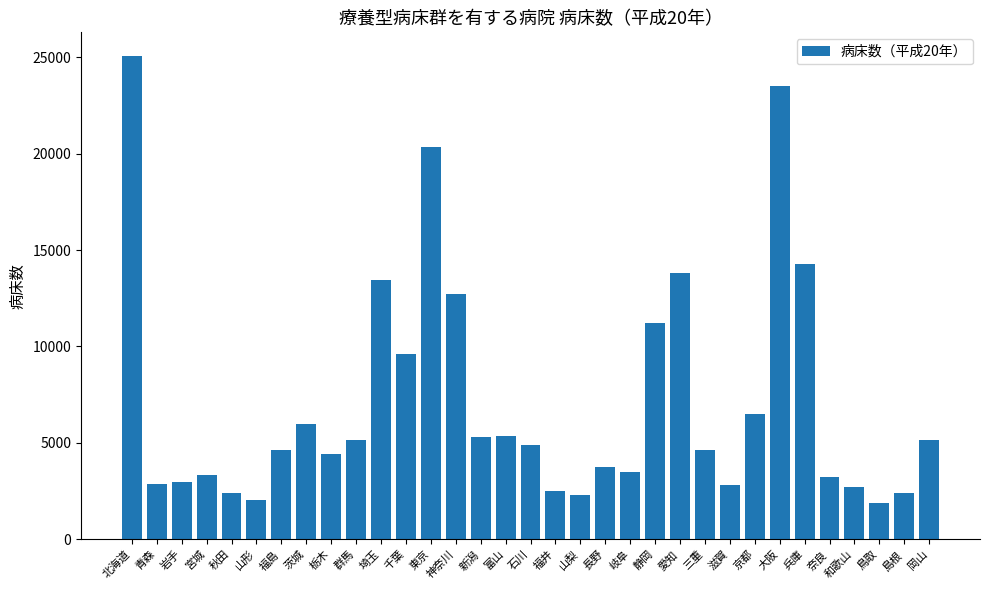

Approximately how many times larger is the value at 京都 compared to 奈良?

2.0